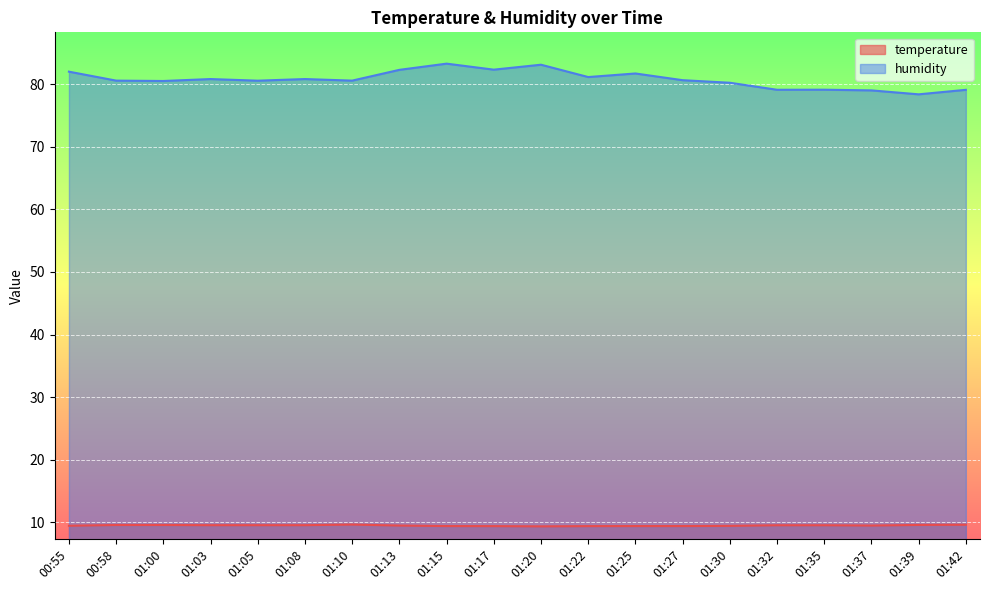

Which series has the largest range (max minus min)?

humidity